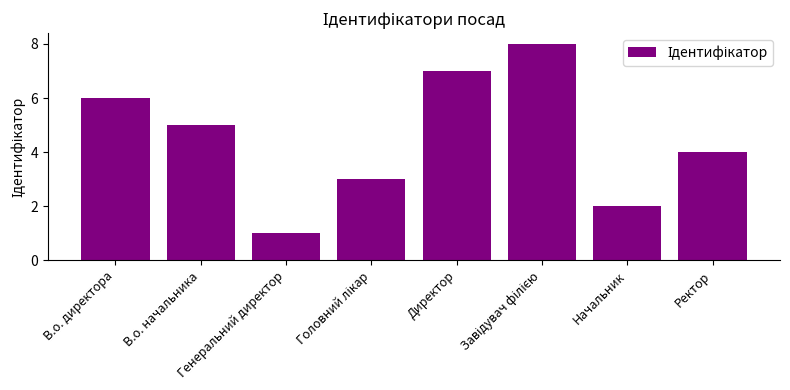

What is the greatest value displayed?

8